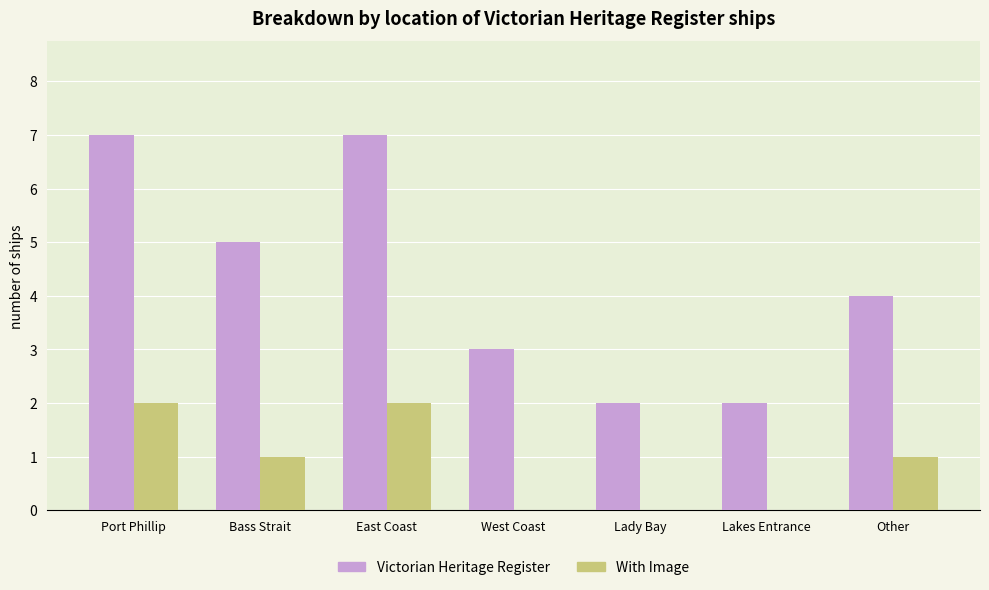

What is the approximate value of Victorian Heritage Register at West Coast?

3